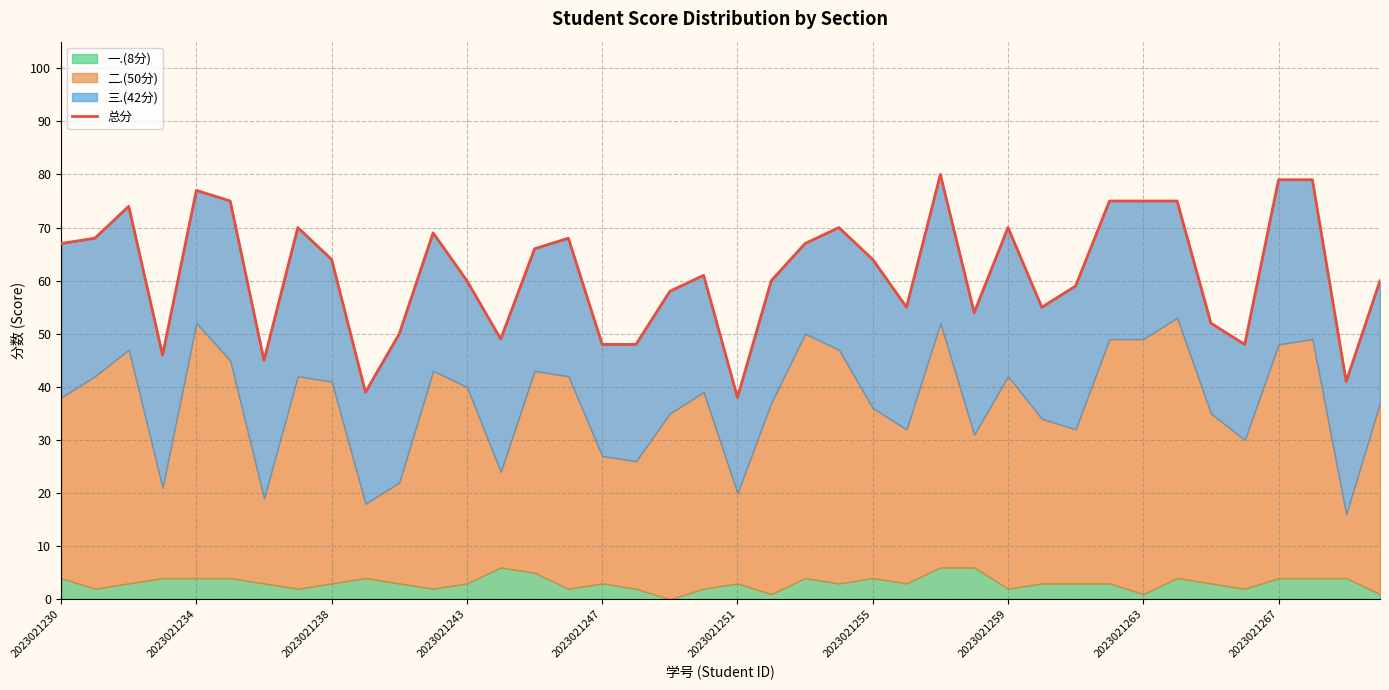

True or false: there are more than 2 points higher than both neighbors.

True